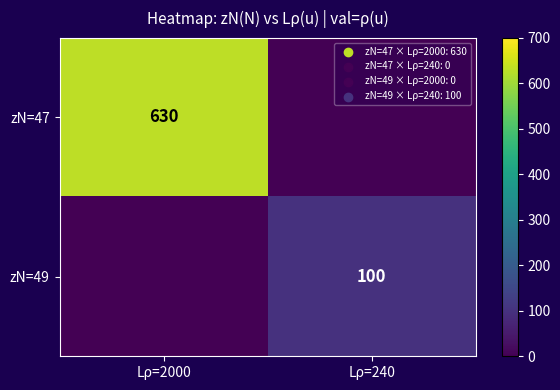

True or false: zN=47 has a value of 630 at Lρ=2000.

True